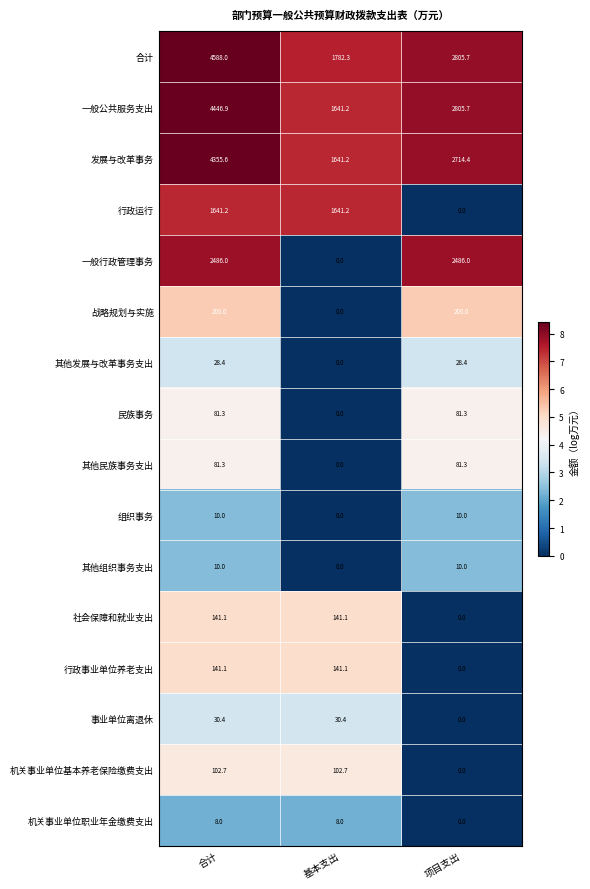

Between 基本支出 and 项目支出, which series saw the biggest shift?

一般行政管理事务